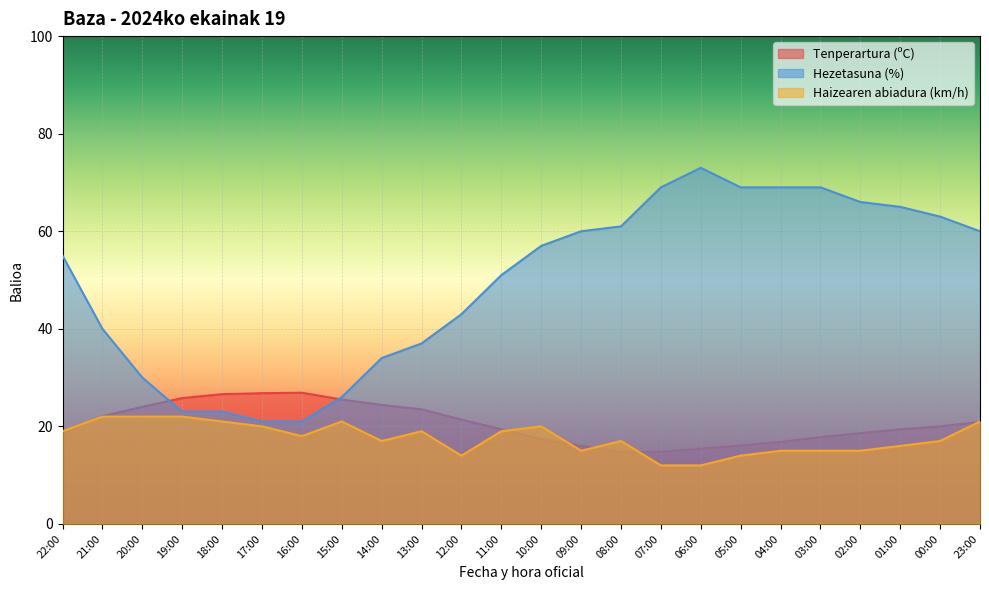

What is the sum of all Tenperartura (ºC) values?

492.9